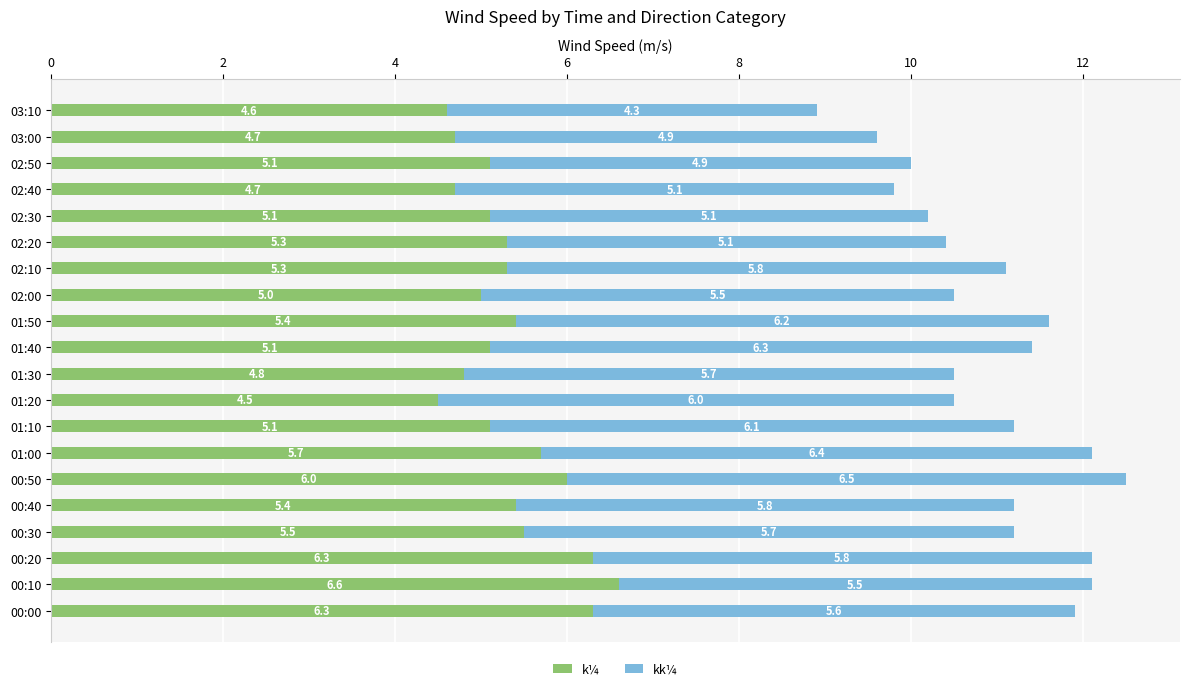

Is it true that k¼ equals 4.7 at 02:40?

True